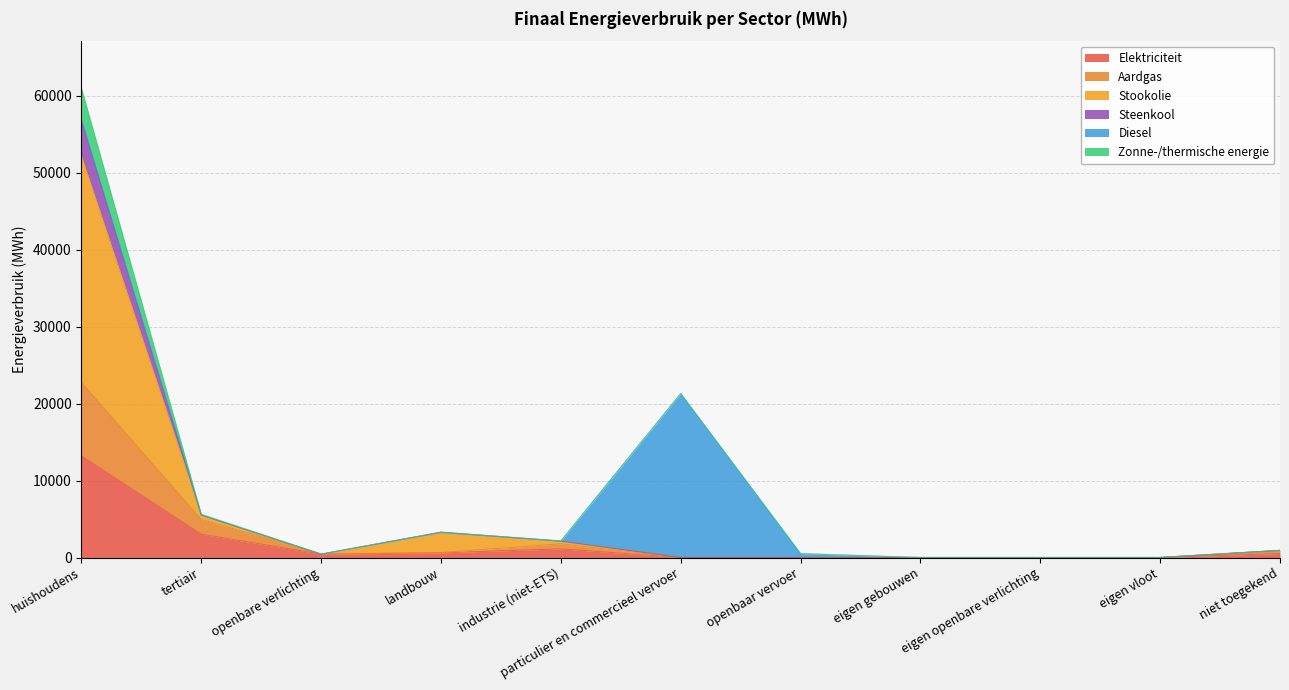

True or false: Elektriciteit has more than 2 interior local peaks.

False